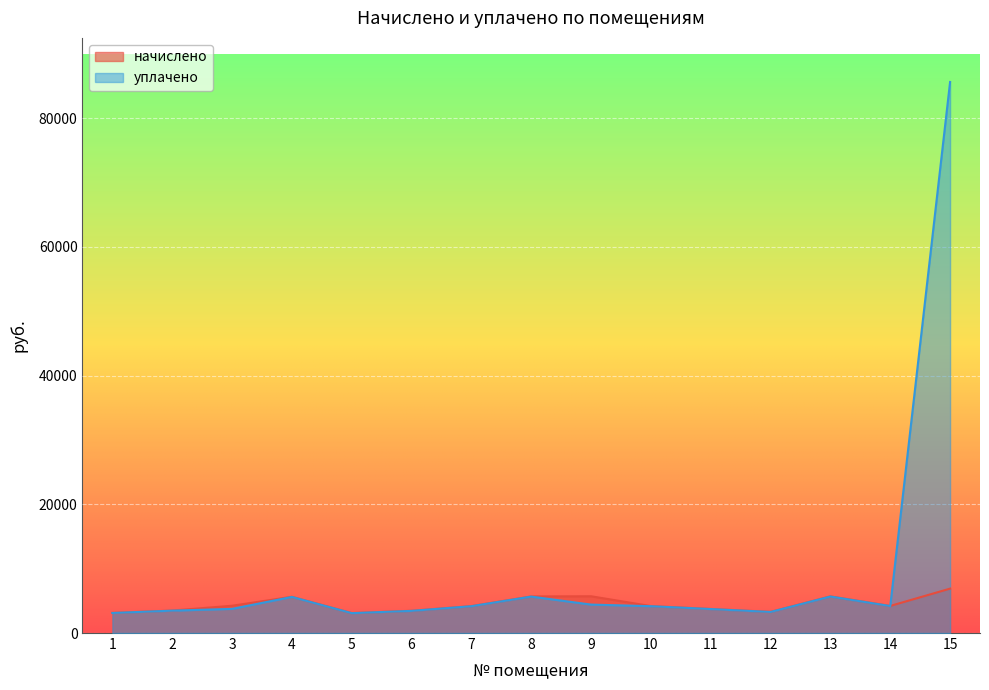

At which category is the sum across all series the highest?

15